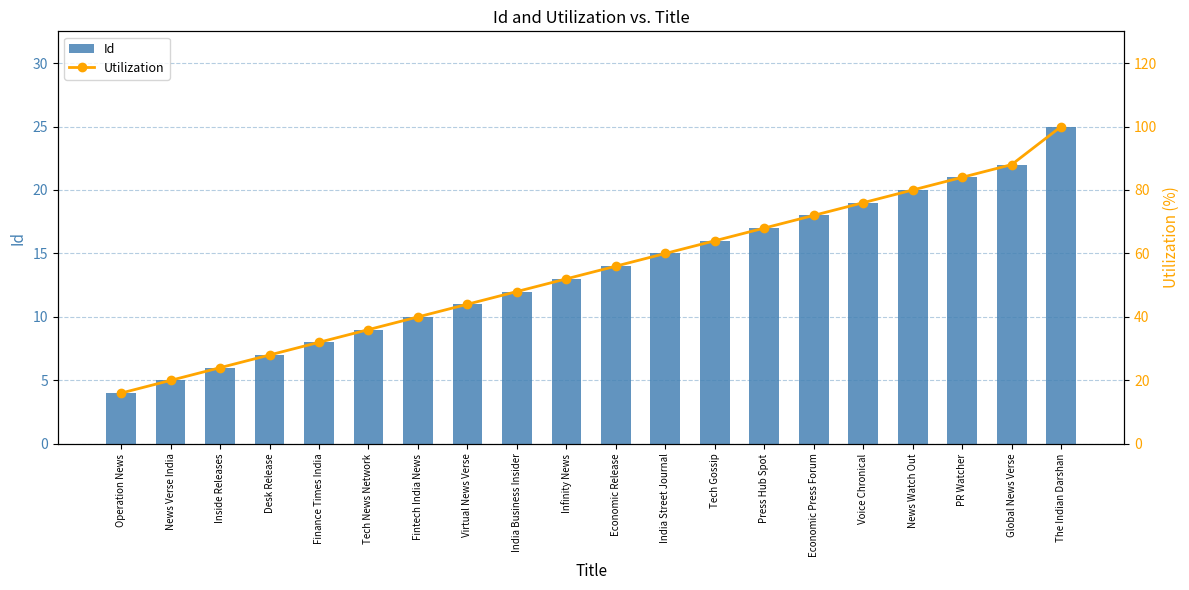

How many distinct data groups are displayed?

2